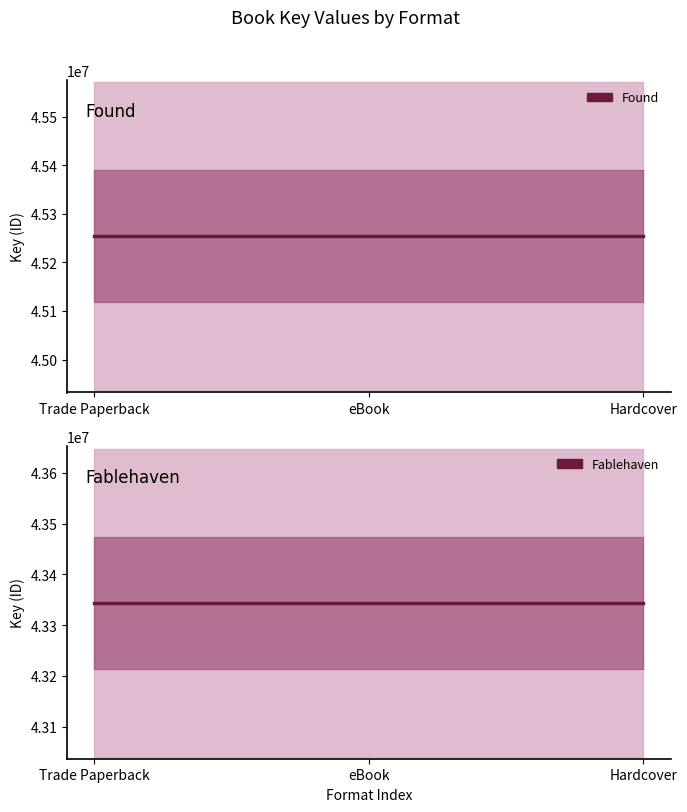

What are all the series names shown in the legend?

Found, Fablehaven